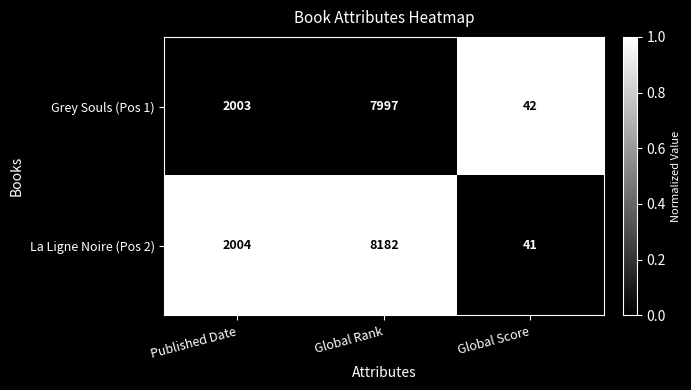

Where is La Ligne Noire (Pos 2) nearest to the value 4111?

Published Date